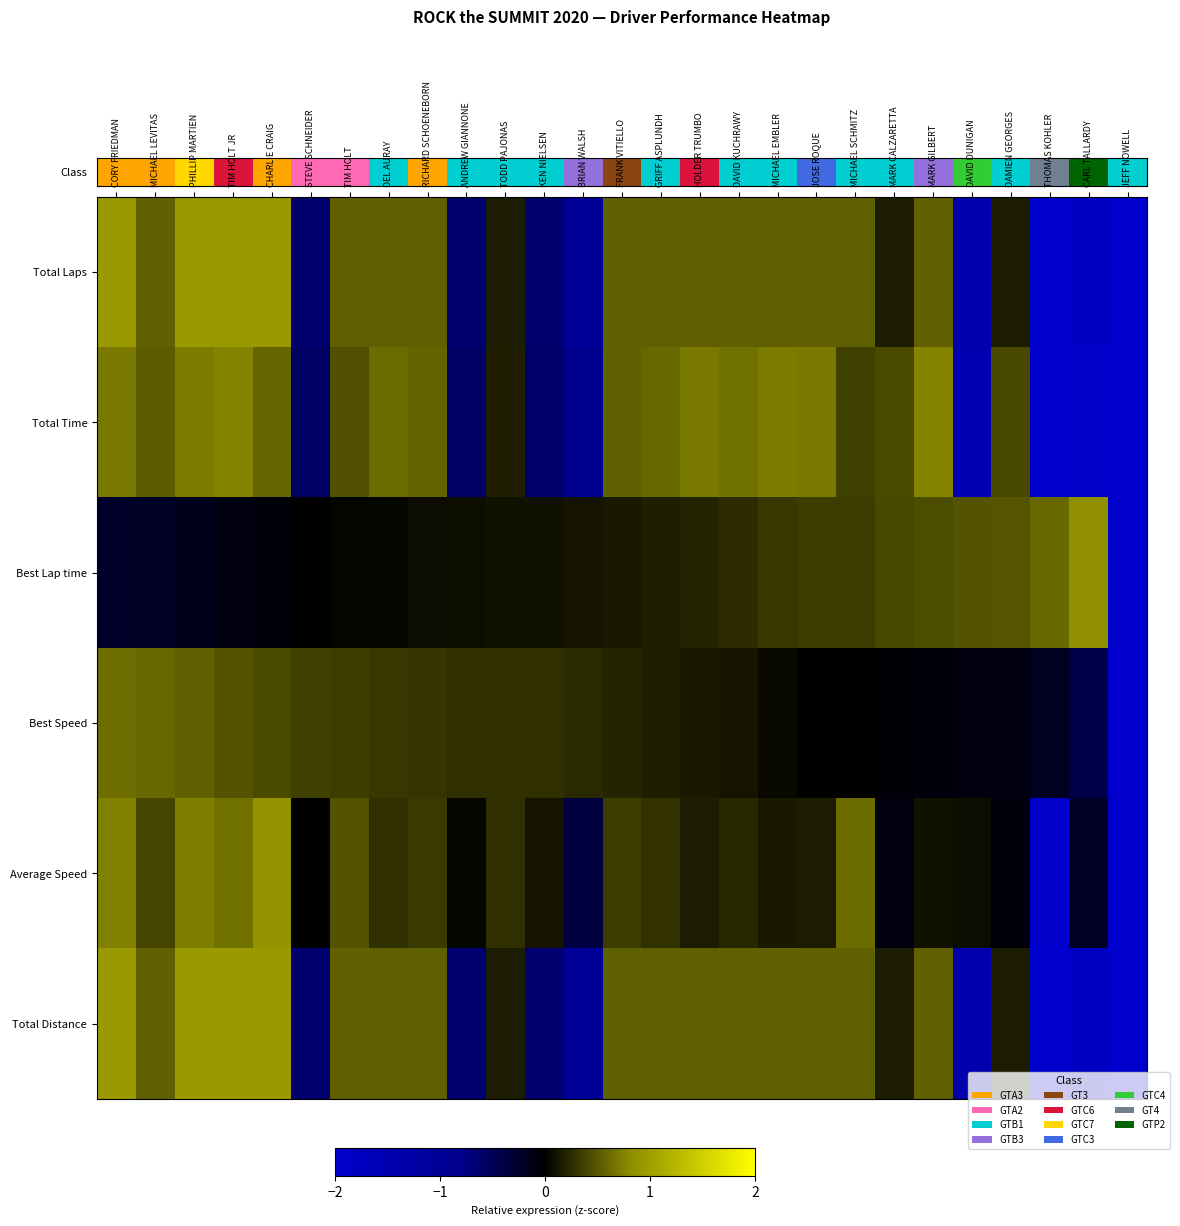

Between HOLDER TRUMBO and DAVID DUNIGAN, which series saw the biggest shift?

Total Time